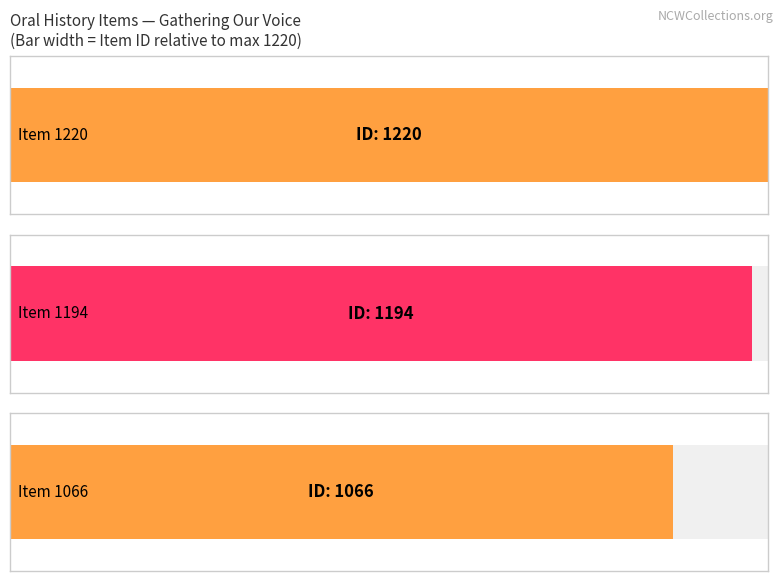

Is it true that the value at Item 1194 is 2075?

False